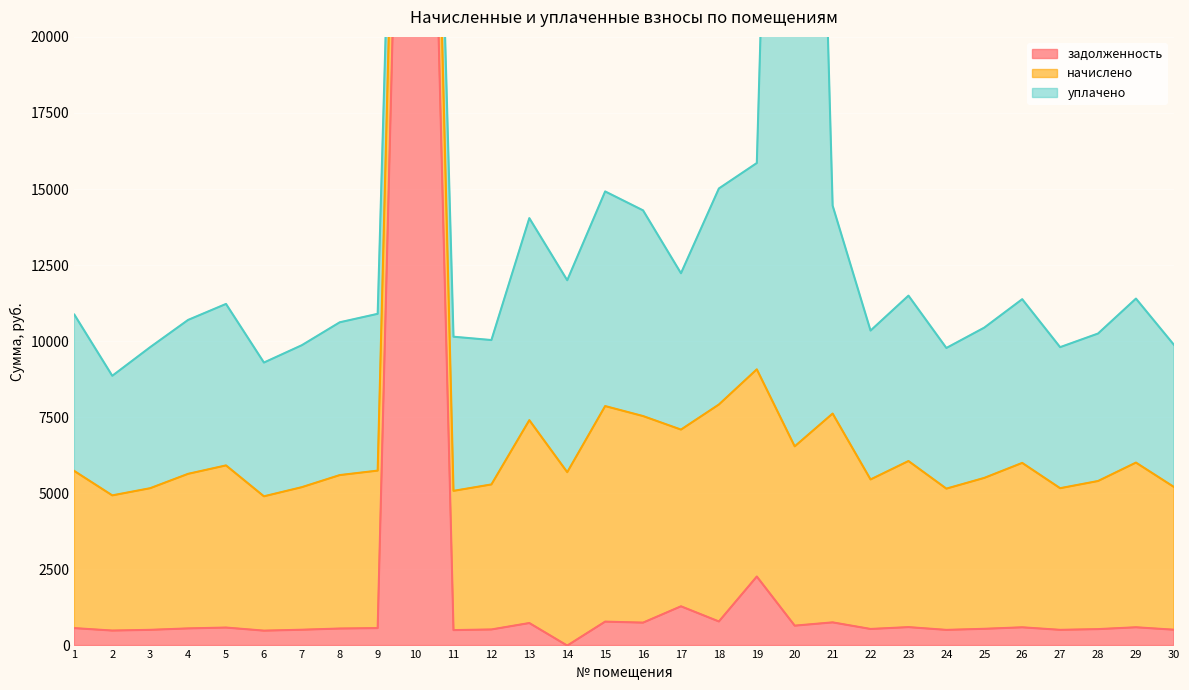

At which category does the chart reach its peak across all series?

20